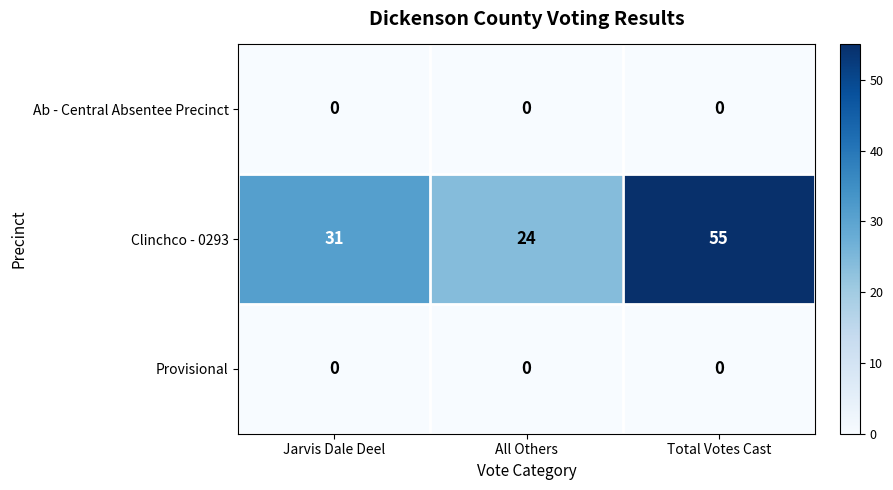

Which label corresponds to the largest value in the chart?

Total Votes Cast